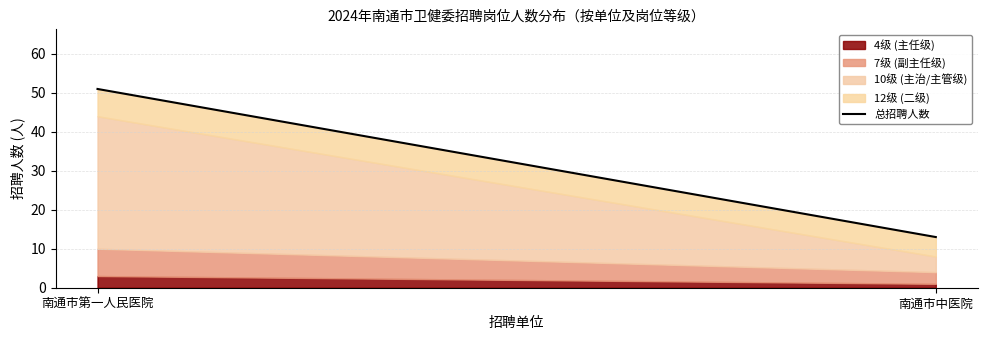

Does the chart display data point markers on the line(s)?

No